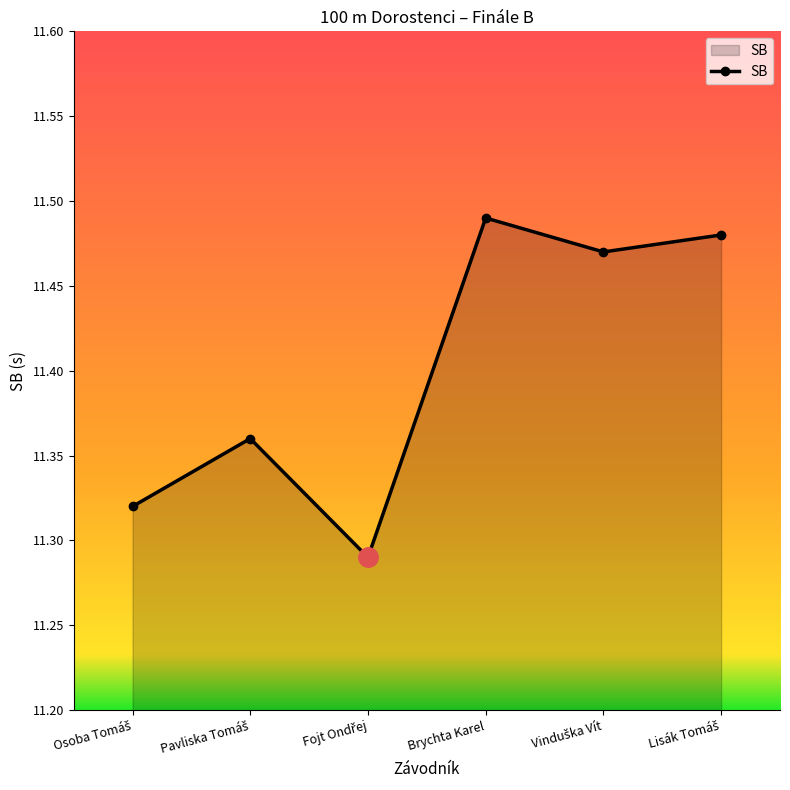

How many values are between 11 and 12?

6